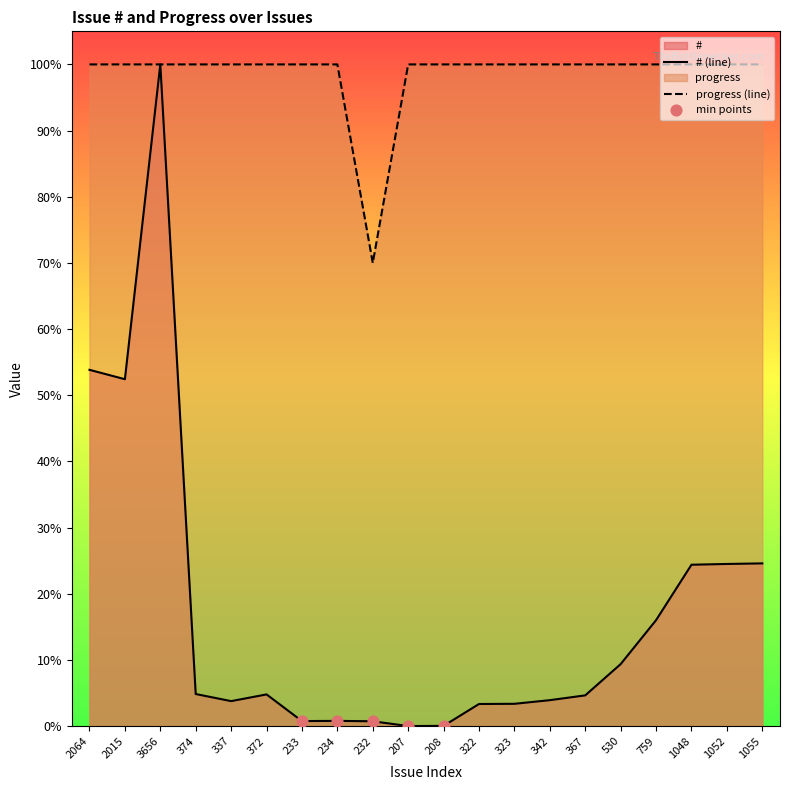

Rank the series at 322 from lowest to highest value.

# (line), progress (line)